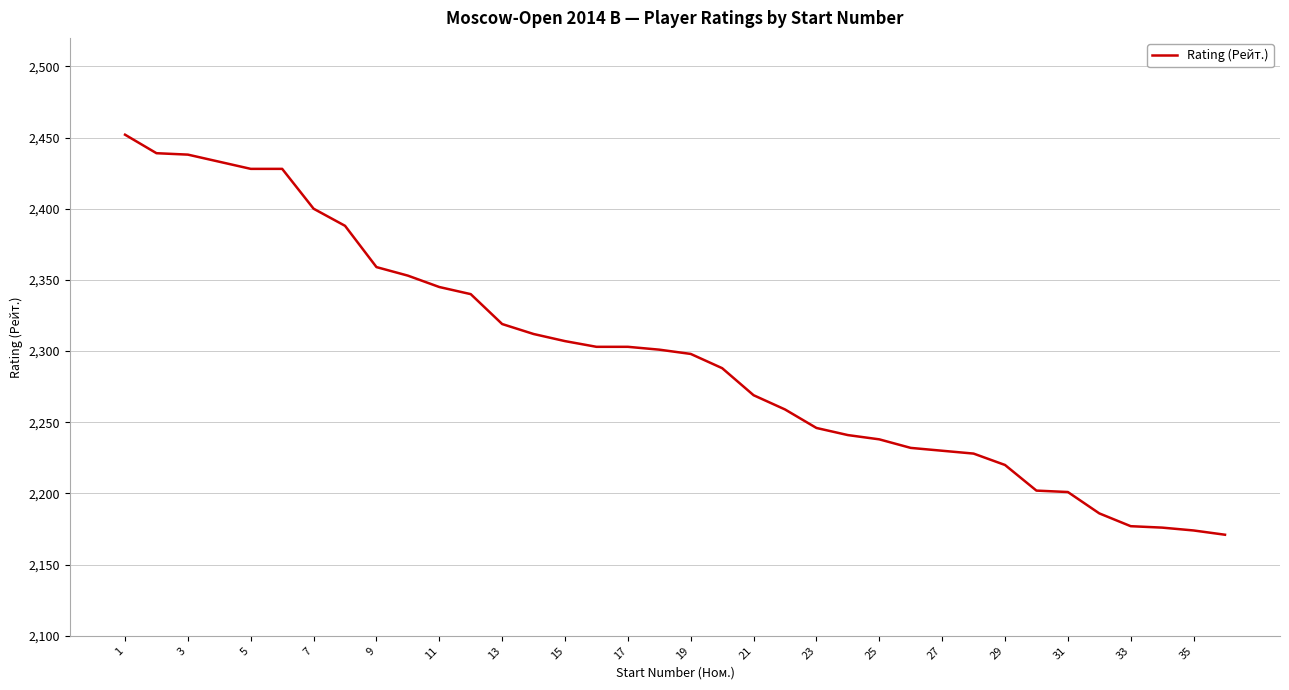

What is the minimum value shown in the chart?

2171